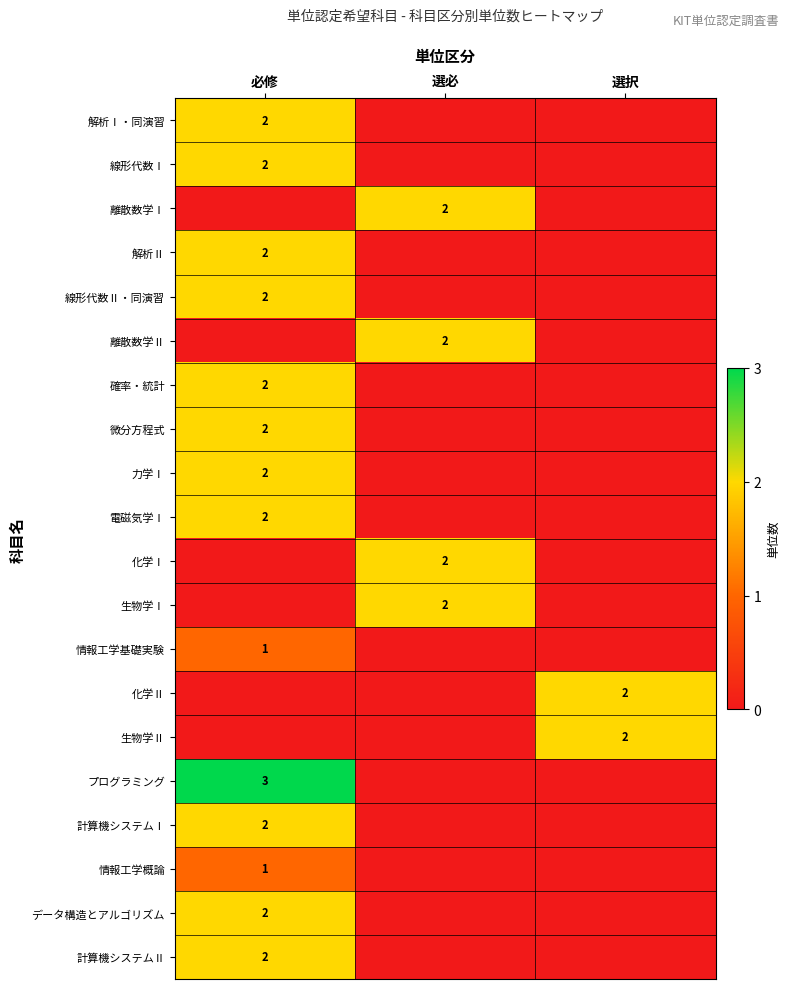

True or false: プログラミング has a value of 3 at 必修.

True